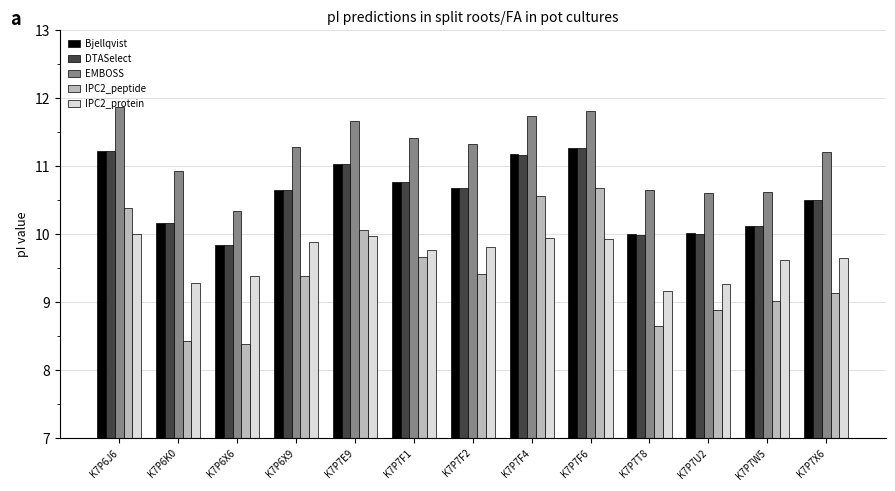

Reading right to left, extract all data points from this chart.

Bjellqvist: 10.5	10.1	10.0	10.0	11.3	11.2	10.7	10.8	11.0	10.7	9.8	10.2	11.2
DTASelect: 10.5	10.1	10.0	10.0	11.3	11.2	10.7	10.8	11.0	10.7	9.8	10.2	11.2
EMBOSS: 11.2	10.6	10.6	10.7	11.8	11.7	11.3	11.4	11.7	11.3	10.3	10.9	11.9
IPC2_peptide: 9.1	9.0	8.9	8.7	10.7	10.6	9.4	9.7	10.1	9.4	8.4	8.4	10.4
IPC2_protein: 9.6	9.6	9.3	9.2	9.9	9.9	9.8	9.8	10.0	9.9	9.4	9.3	10.0